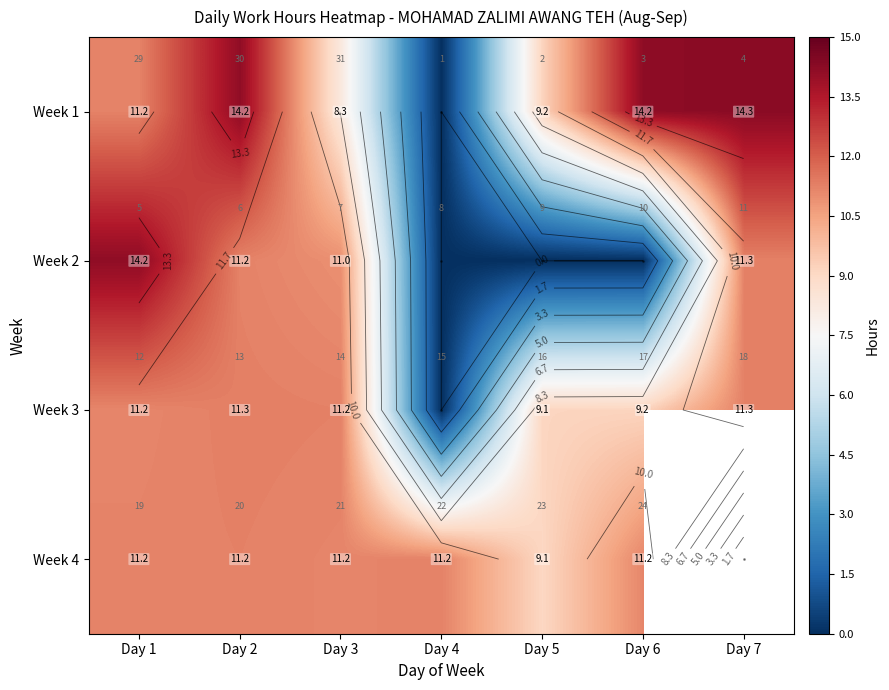

How many series are shown in this chart?

4